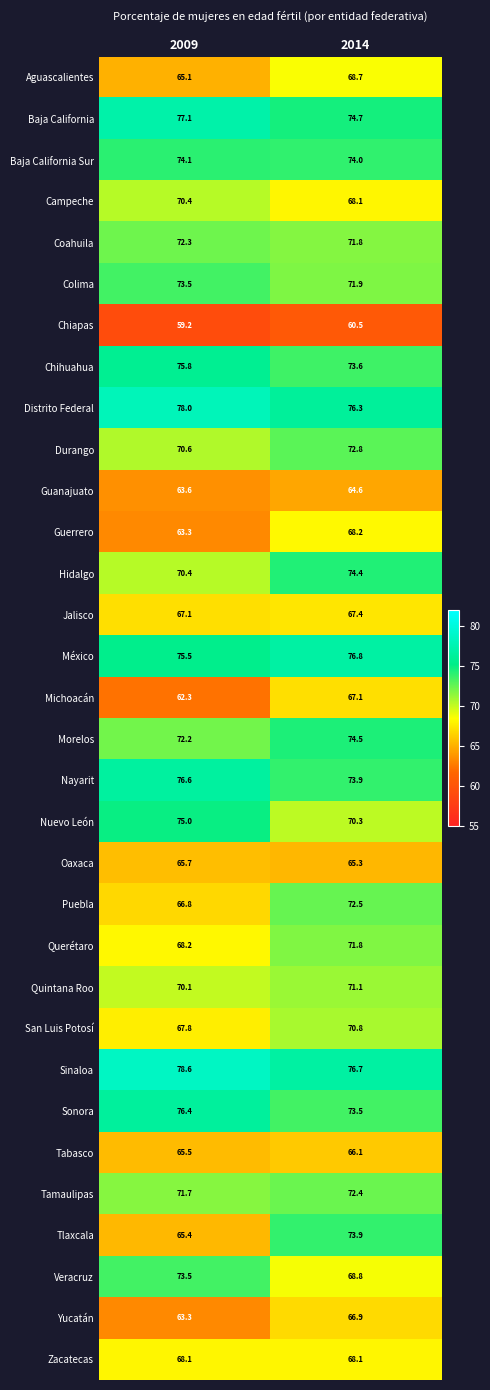

At which label is Morelos closest to 73?

2009